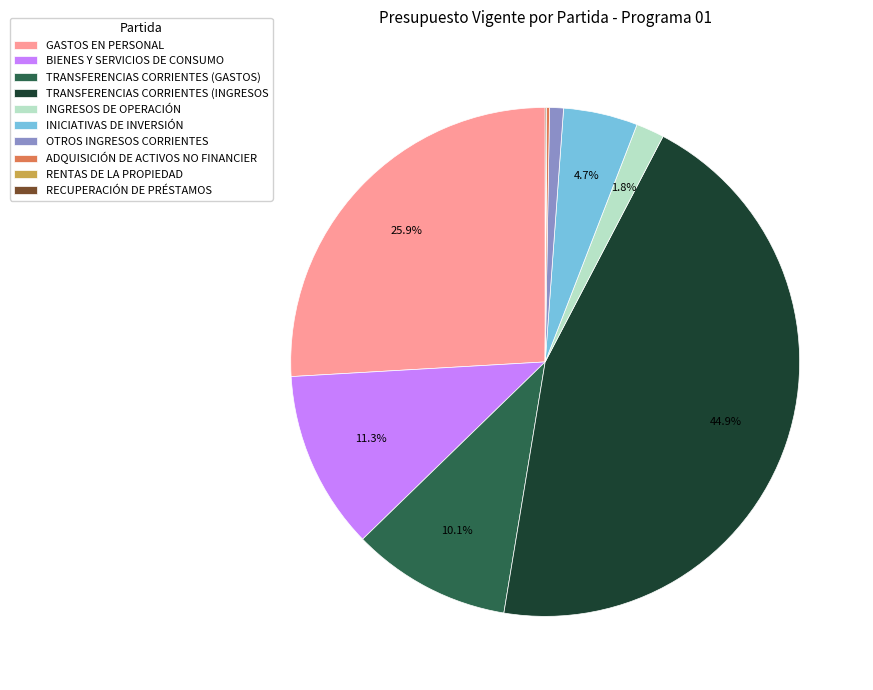

Do GASTOS EN PERSONAL and INGRESOS DE OPERACIÓN together represent more than half of the pie?

No